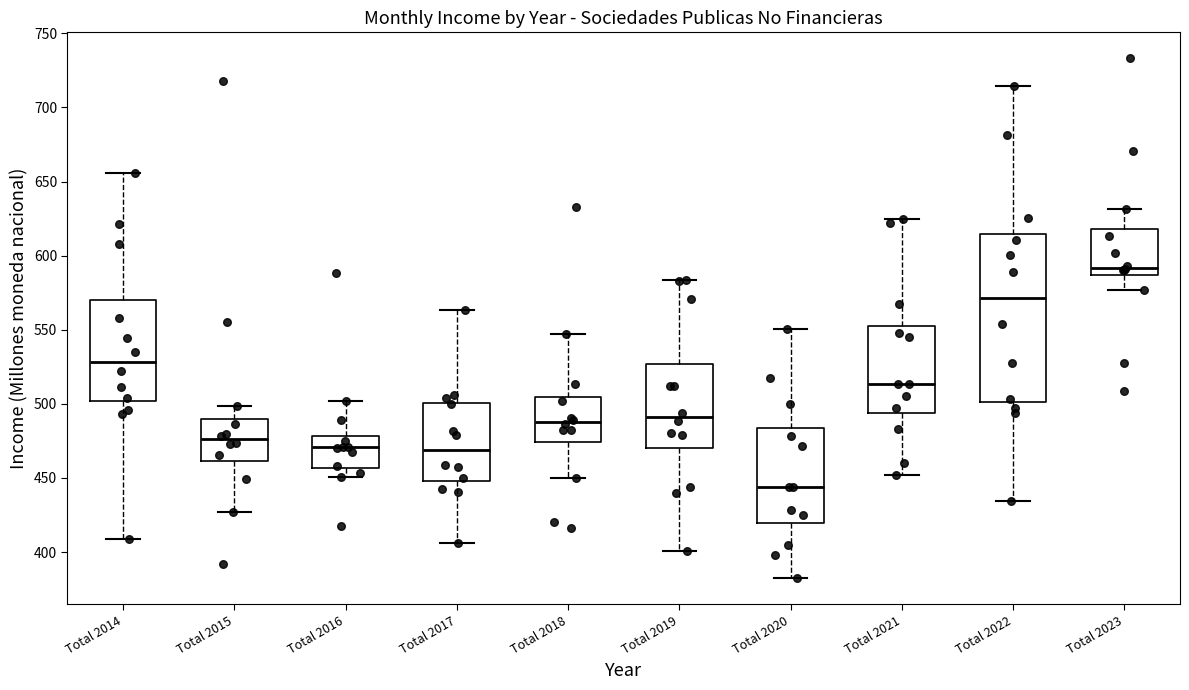

Reading left to right, read every box against the y-axis: the position of its median line, the range the box covers, and the ends of its whiskers. The values are not printed on the chart, so give them approximately, as read against the axis.

Total 2014: median 530, box 500 to 570, whiskers 410 to 655
Total 2015: median 475, box 460 to 490, whiskers 425 to 500
Total 2016: median 470, box 455 to 480, whiskers 450 to 500
Total 2017: median 470, box 450 to 500, whiskers 405 to 565
Total 2018: median 490, box 475 to 505, whiskers 450 to 545
Total 2019: median 490, box 470 to 525, whiskers 400 to 585
Total 2020: median 445, box 420 to 485, whiskers 380 to 550
Total 2021: median 515, box 495 to 555, whiskers 450 to 625
Total 2022: median 570, box 500 to 615, whiskers 435 to 715
Total 2023: median 590, box 585 to 620, whiskers 575 to 630